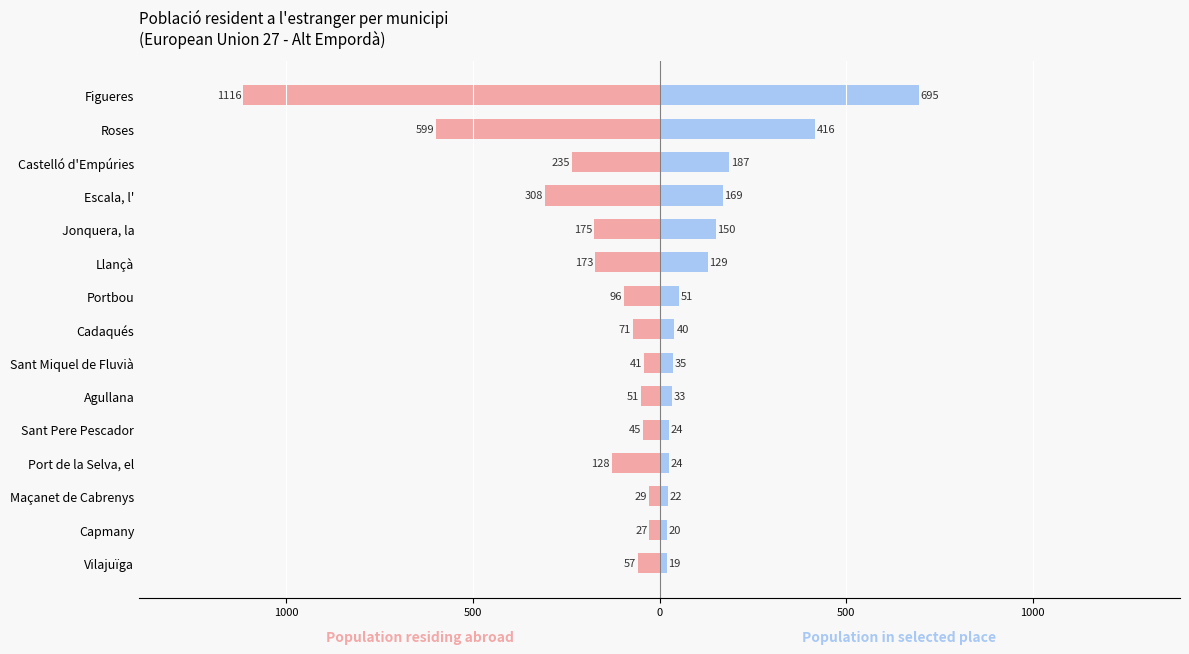

Which series has the widest spread of values?

Population residing abroad